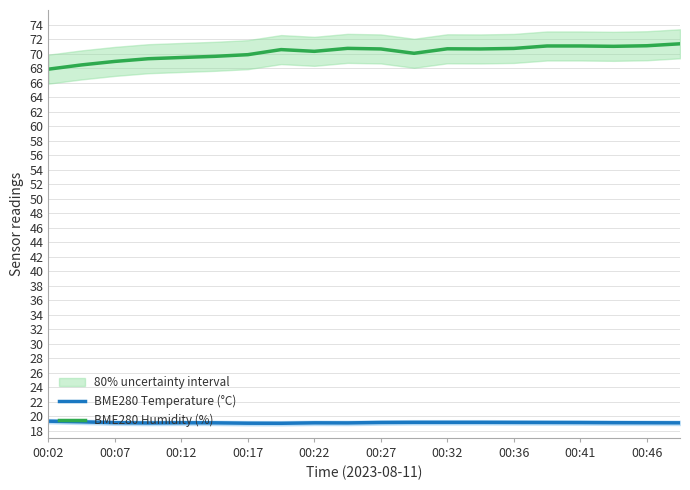

In BME280 Temperature (°C), how many points are higher than both neighbors (excluding endpoints)?

2